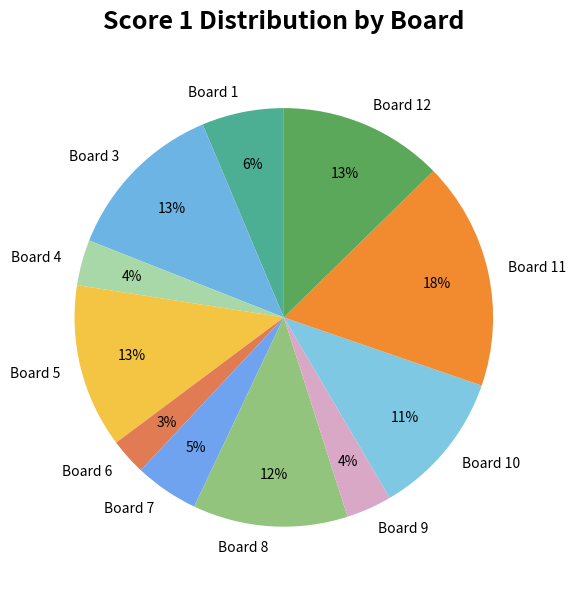

Which has a higher value, Board 7 or Board 5?

Board 5